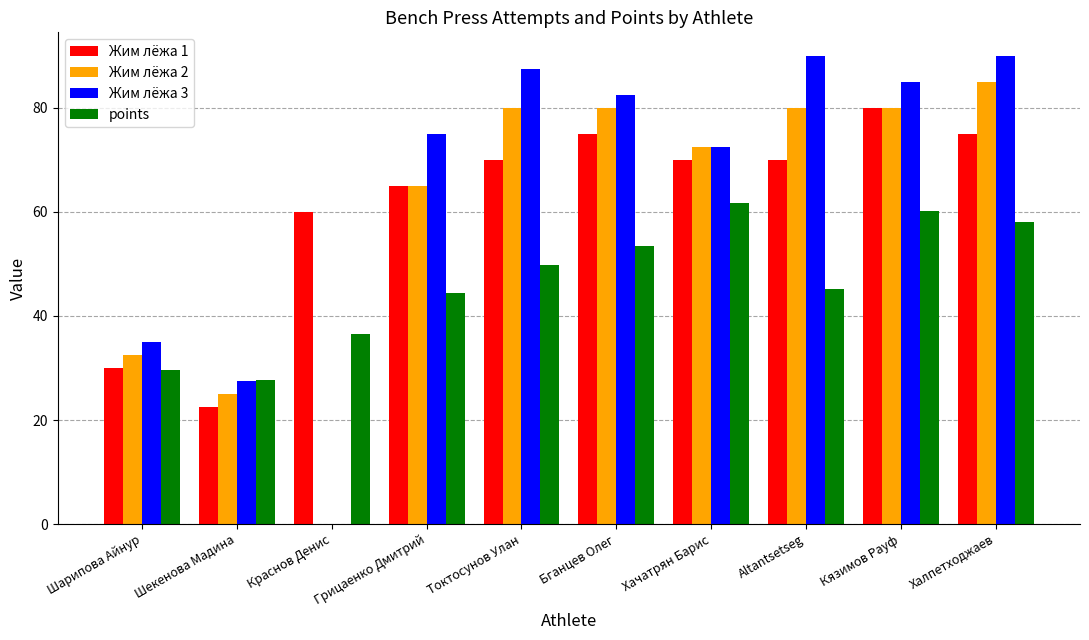

Is it true that points equals 41.7 at Шекенова Мадина?

False